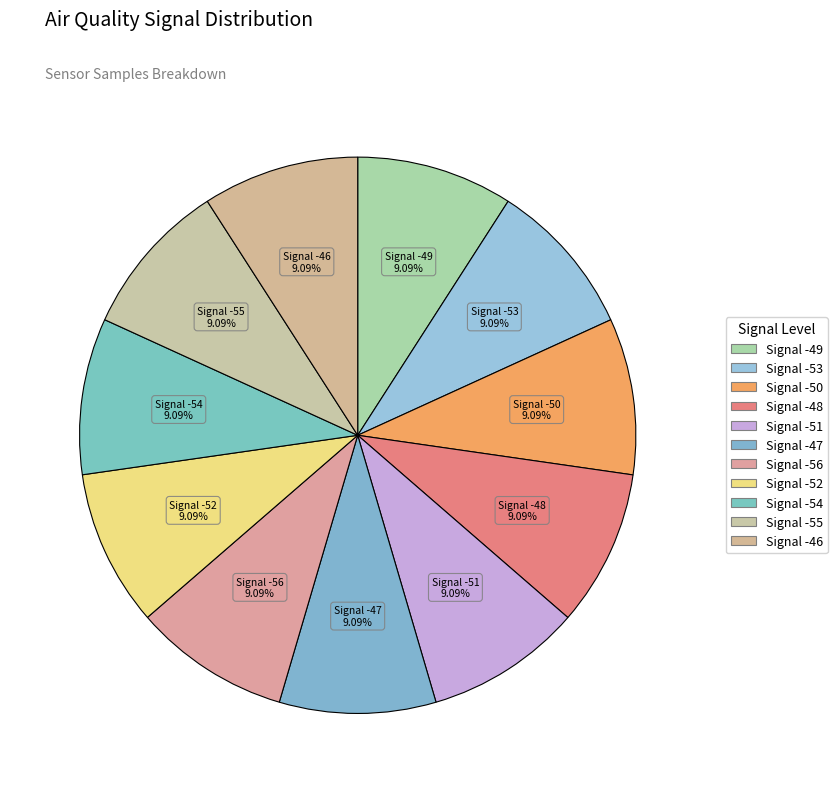

What percentage do Signal -51 and Signal -54 together represent?

18.2%